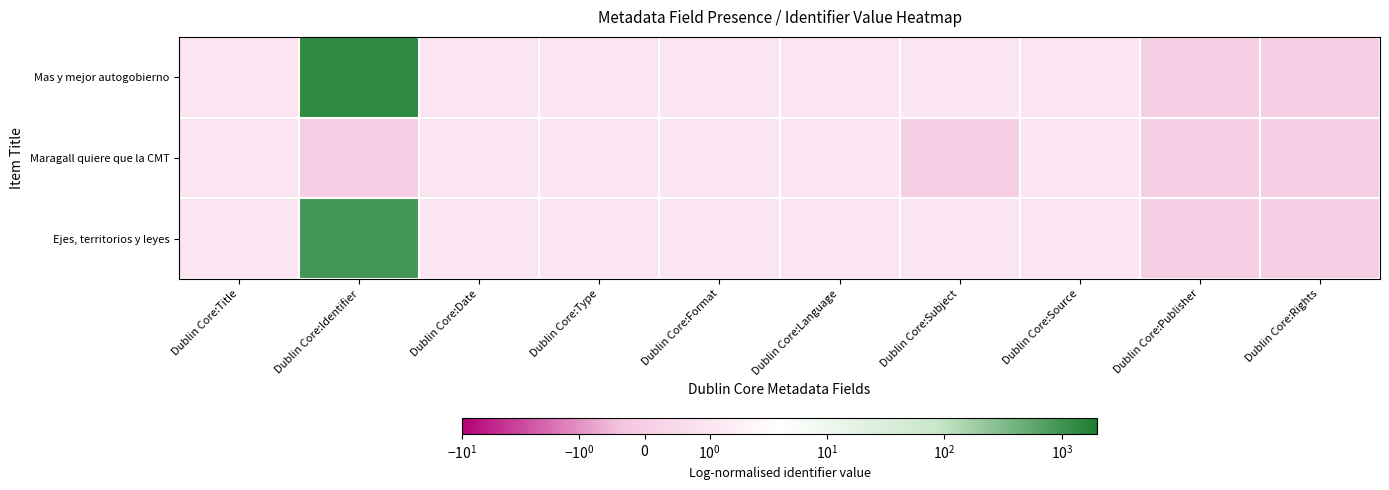

Rank the series at Dublin Core:Language from lowest to highest value.

Mas y mejor autogobierno, Maragall quiere que la CMT, Ejes, territorios y leyes